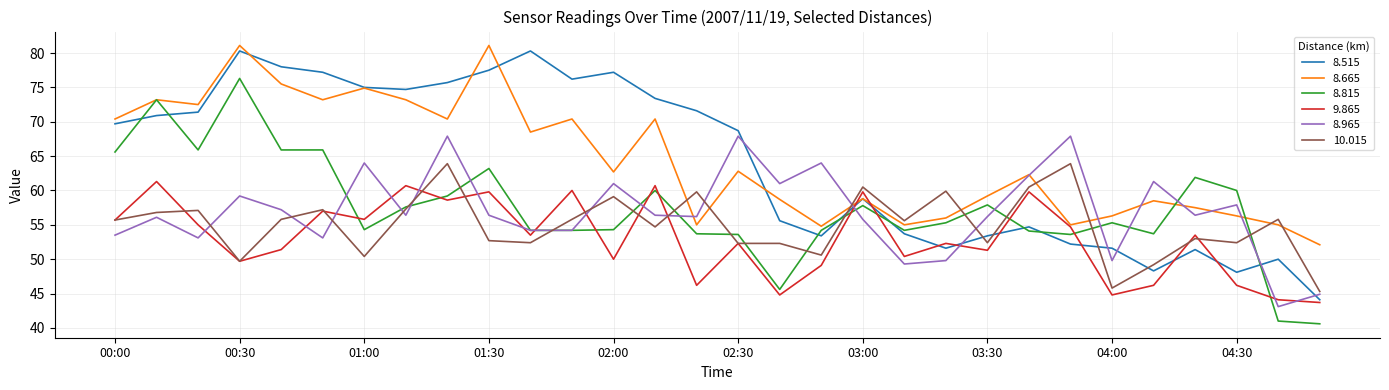

How many times do 8.515 and 10.015 cross each other?

5